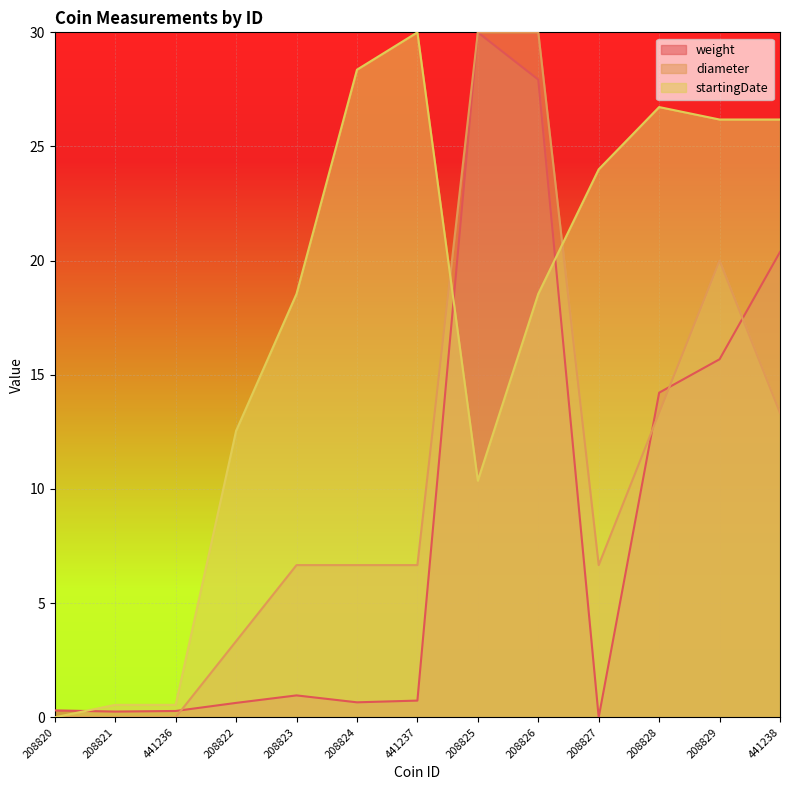

How many lines are shown in the chart?

3